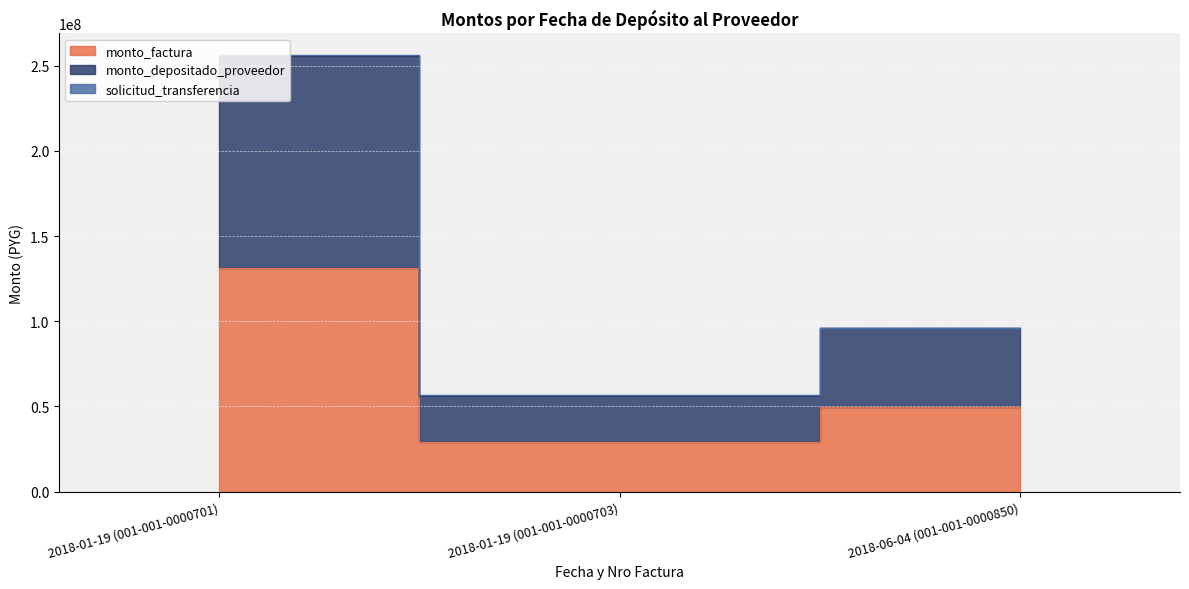

What position from the right is 2018-06-04 (001-001-0000850)?

1